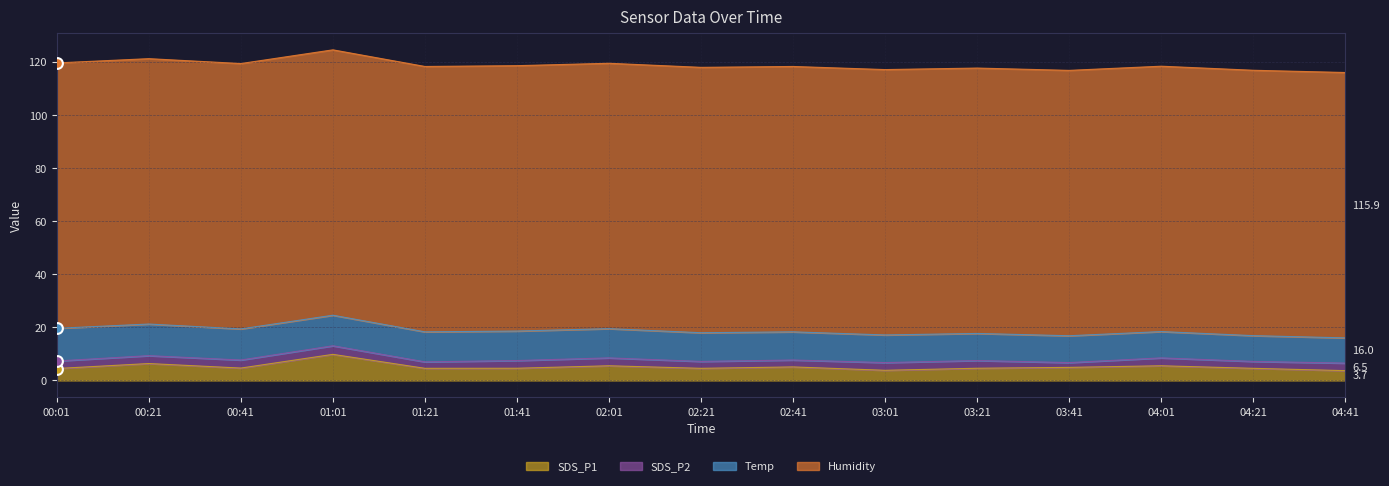

What is the total value across all series at 01:01?

124.5